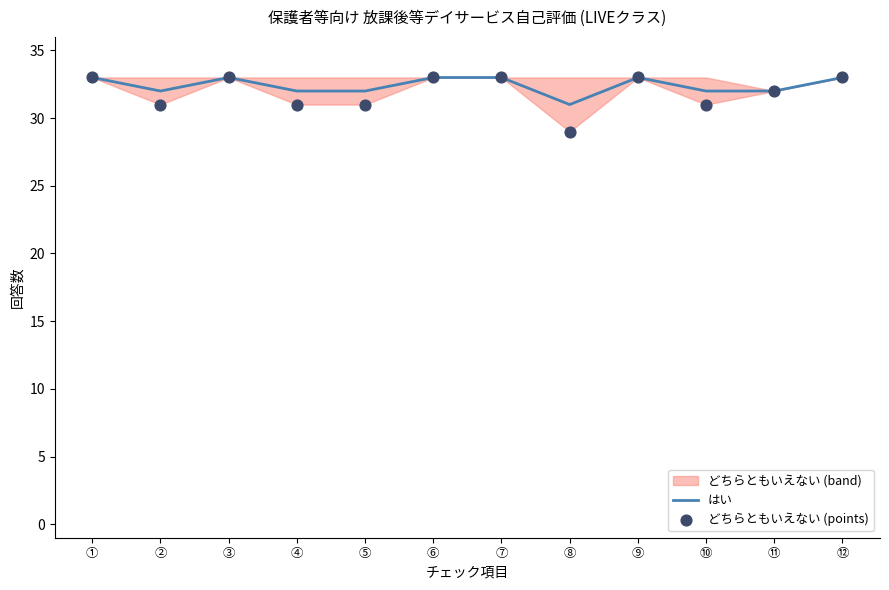

Which series has the widest spread of Y values?

どちらともいえない (points)